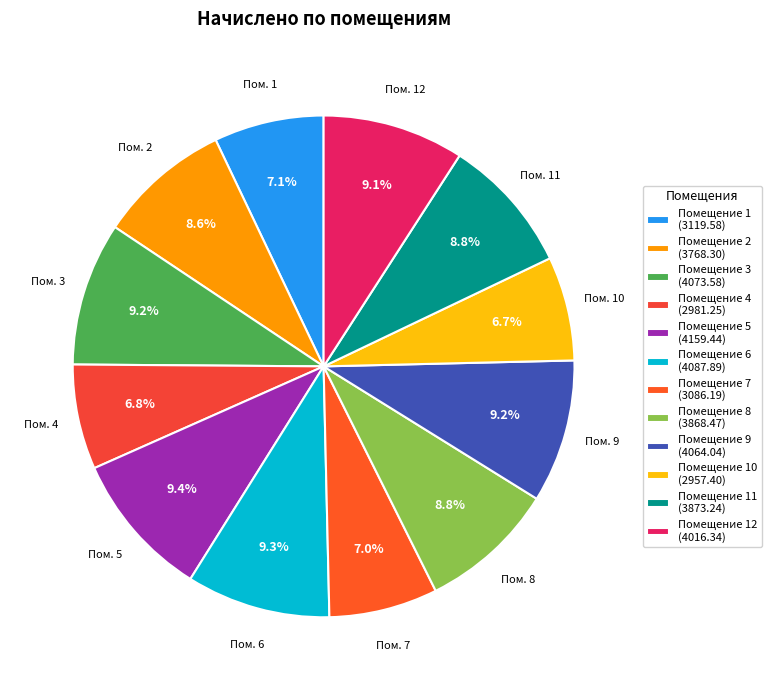

Count the number of slices in the pie.

12